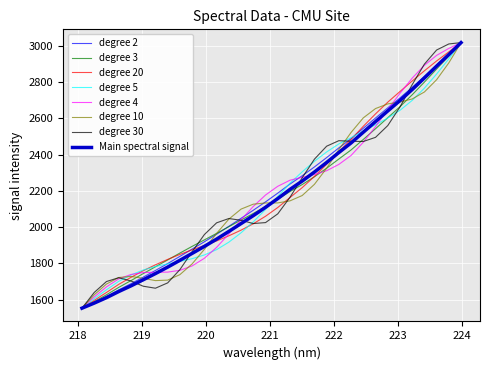

What is the minimum value shown in the chart?

1552.6